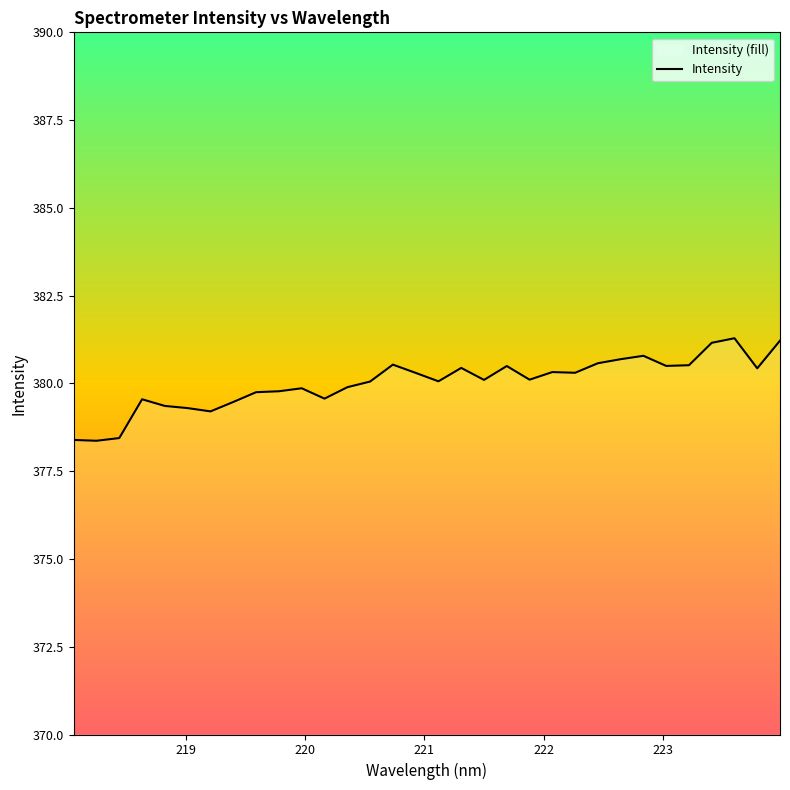

What is the minimum value shown in the chart?

378.4